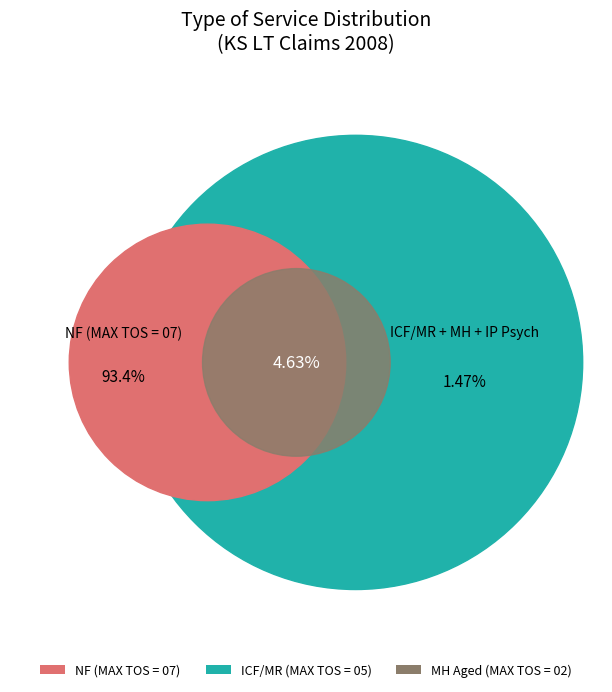

Is there a majority slice in this chart?

Yes